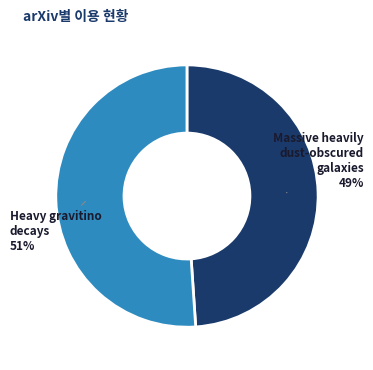

True or false: Heavy gravitino decays accounts for 38% of the total.

False